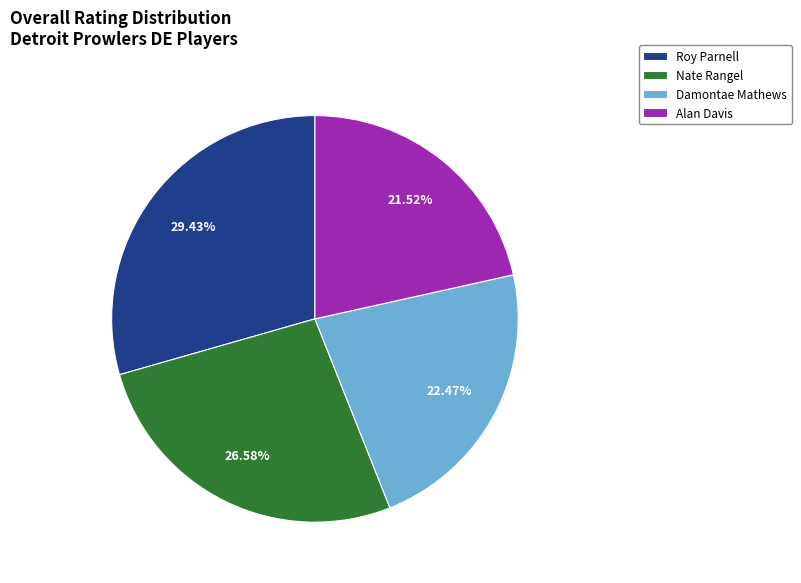

Does Nate Rangel represent more than half of the total?

No